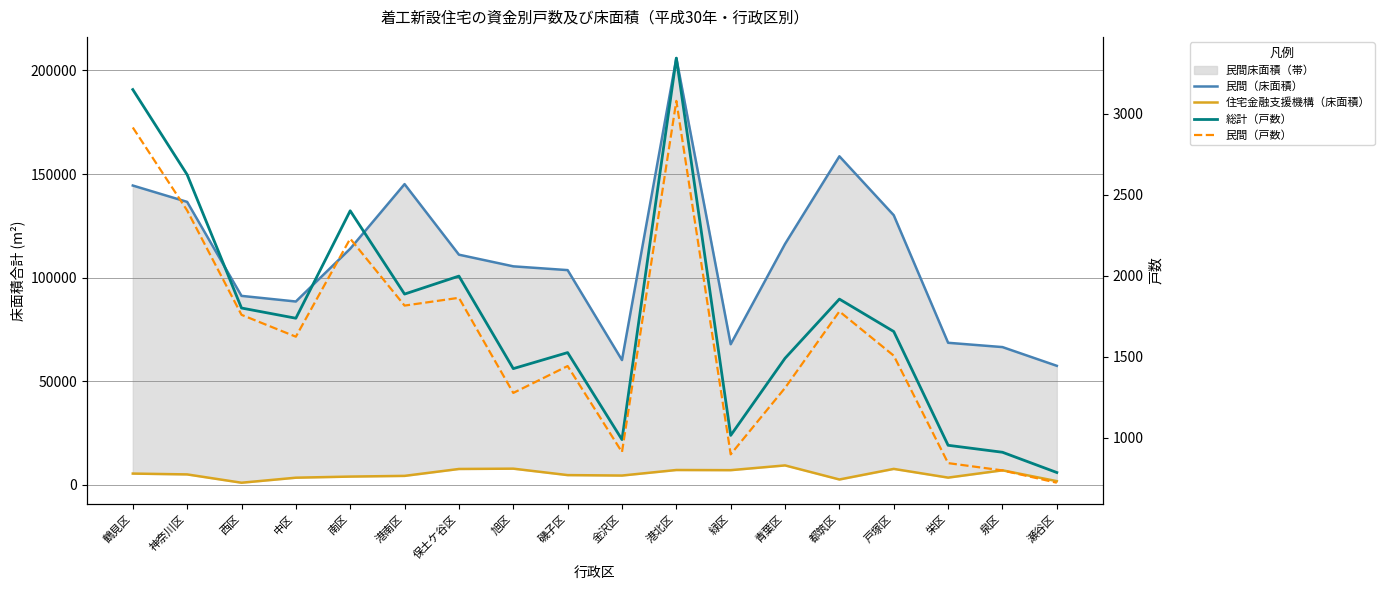

In 住宅金融支援機構（床面積）, how many points are lower than both neighbors (excluding endpoints)?

5